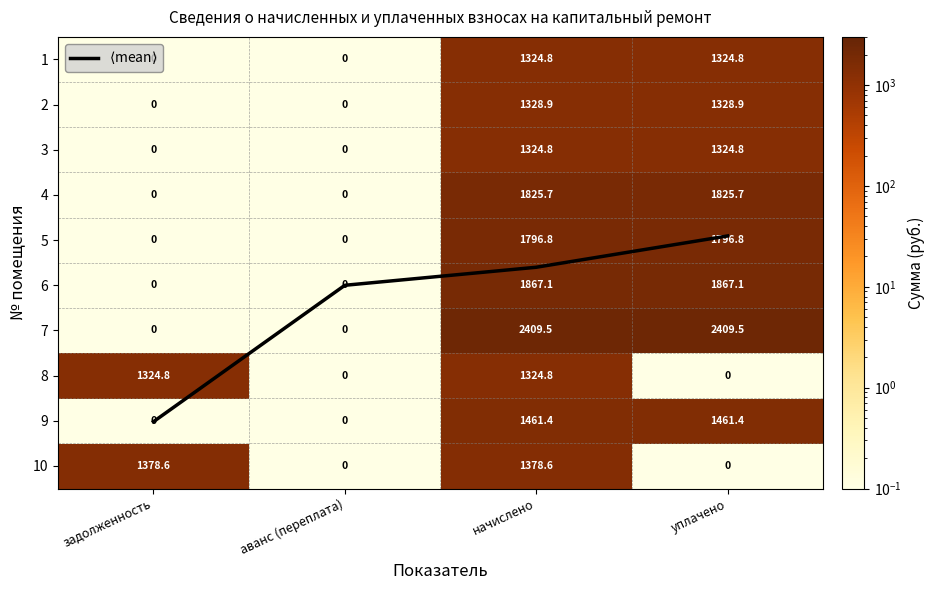

What is the sum of the 4 values at аванс (переплата) and уплачено?

1825.8